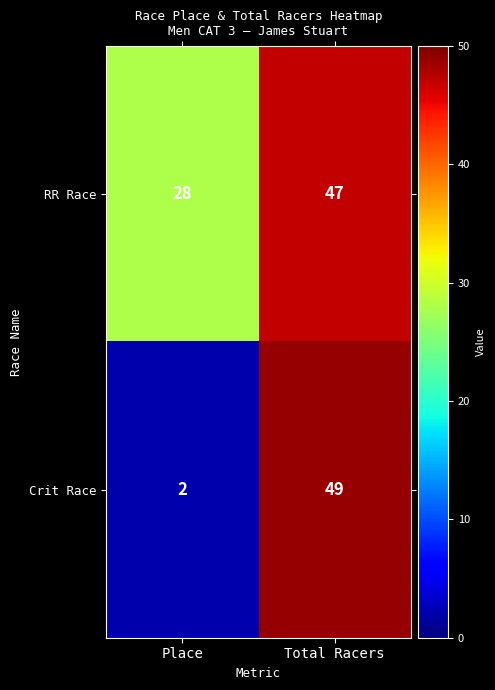

Rank the series by their maximum value, from lowest to highest.

RR Race, Crit Race